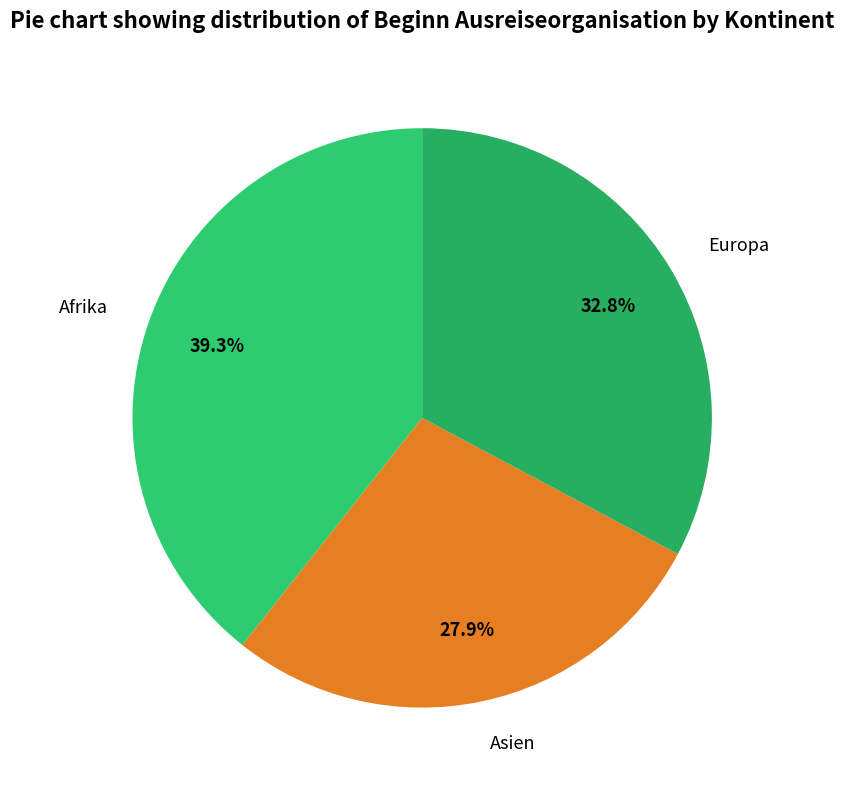

What portion of the pie excludes Afrika?

60.7%